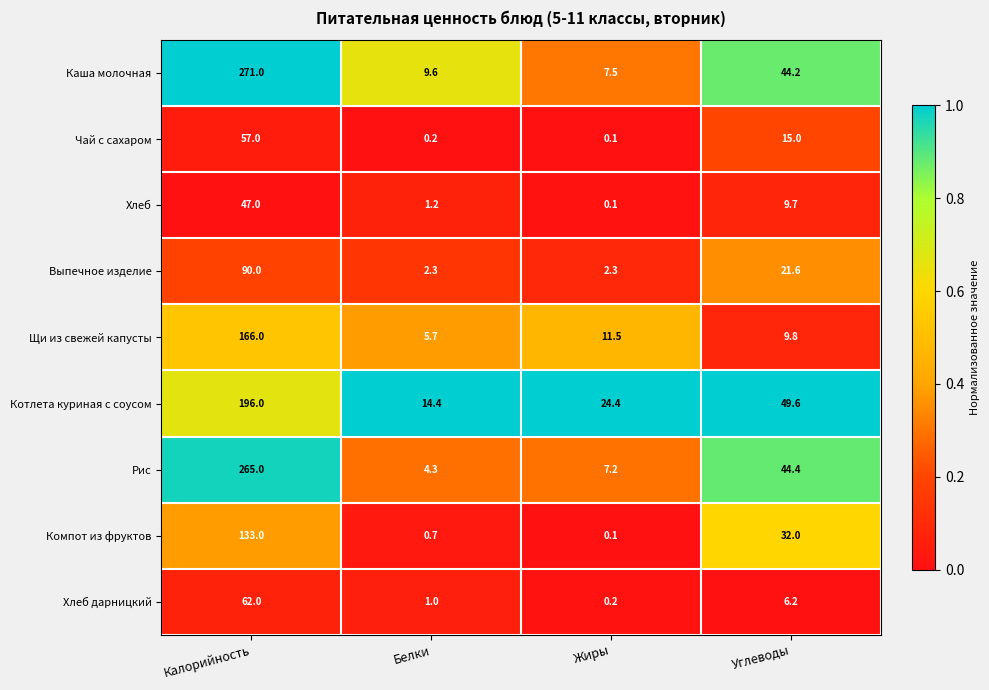

Rank the series at Белки from highest to lowest value.

Котлета куриная с соусом, Каша молочная, Щи из свежей капусты, Рис, Выпечное изделие, Хлеб, Хлеб дарницкий, Компот из фруктов, Чай с сахаром